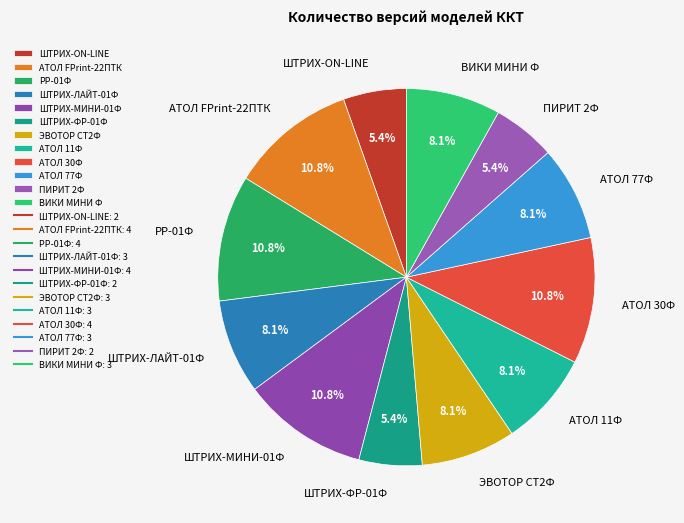

Is the sum of ПИРИТ 2Ф and ВИКИ МИНИ Ф greater than half?

No